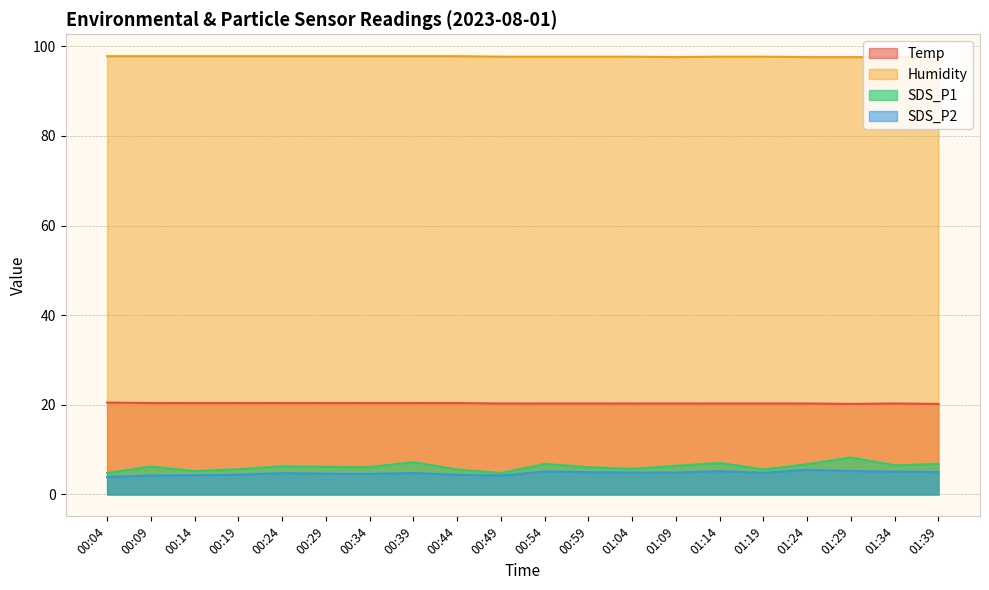

What is the difference between the maximum and minimum values in the Humidity series?

0.2